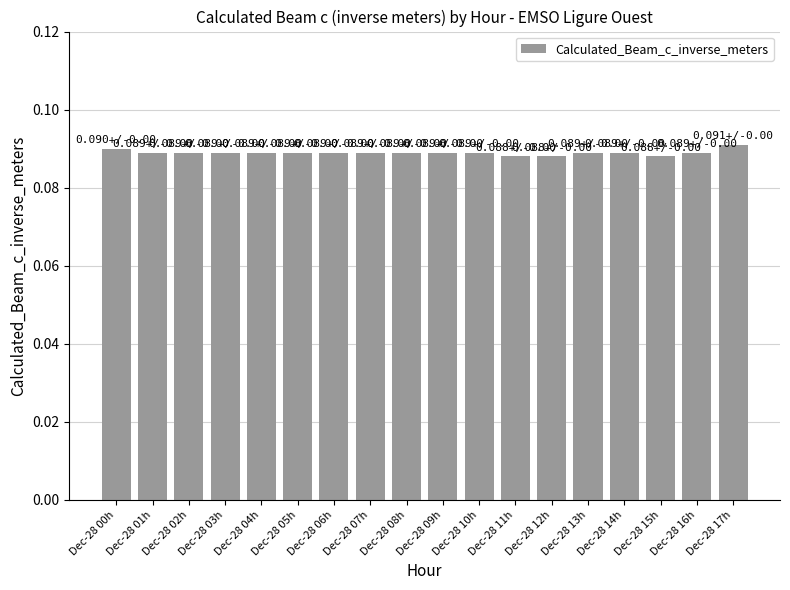

The chart shows a value of 0.0 at Dec-28 00h. True or false?

False